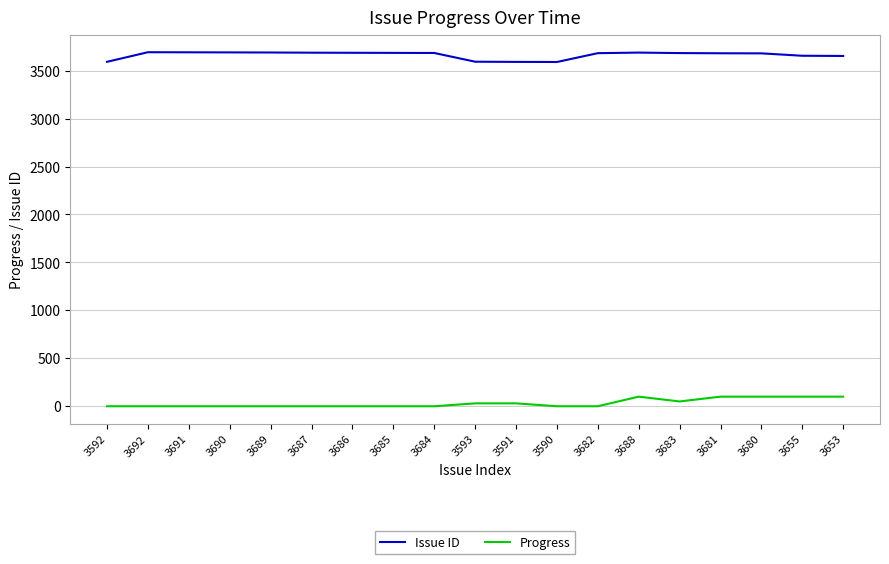

What is the highest value of the Progress series?

100